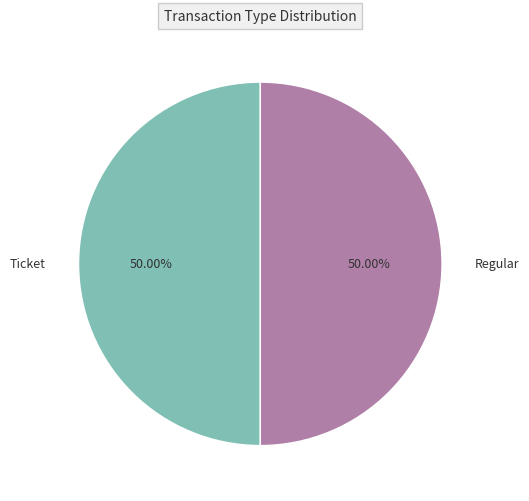

Approximately how many times larger is the value at Regular compared to Ticket?

1.0